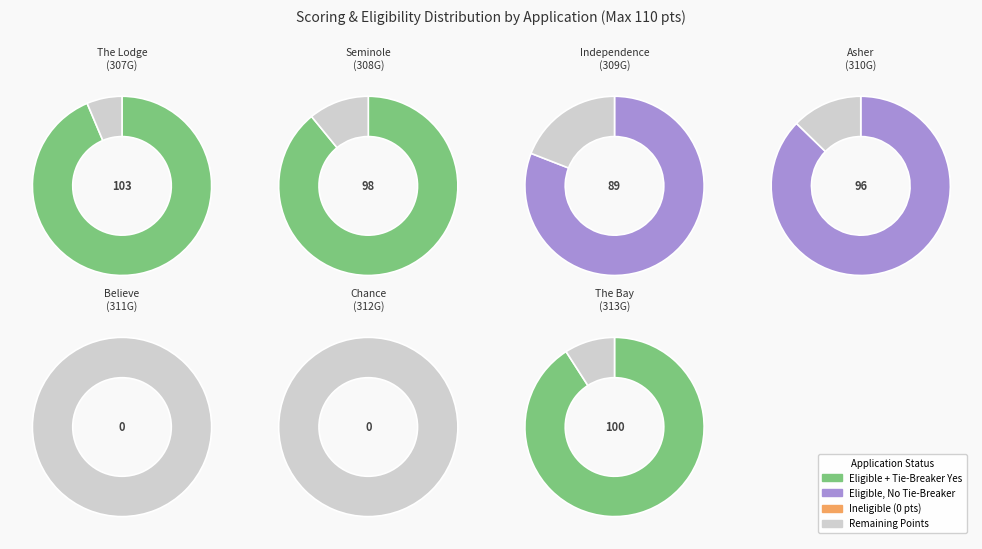

Does 2021-313G account for over 50% of the chart?

No